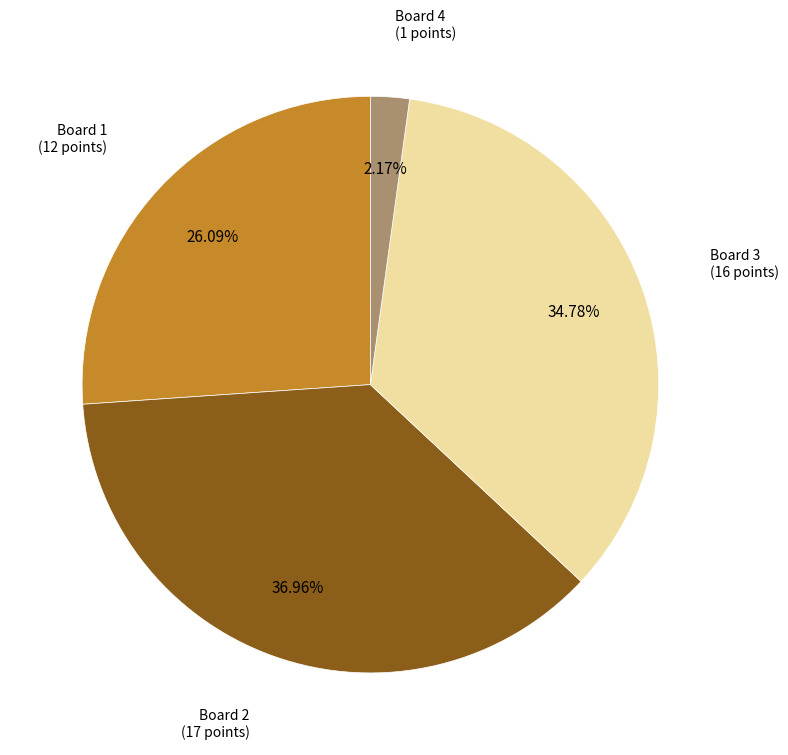

Is the sum of Board 1 and Board 2 greater than half?

Yes